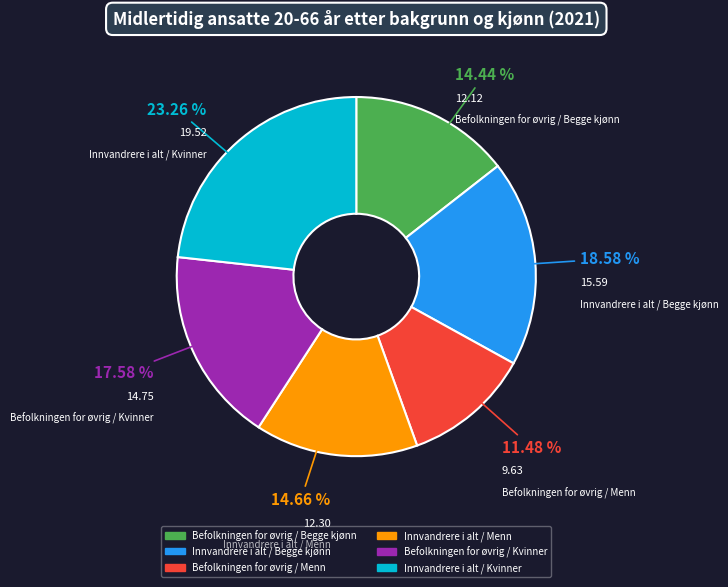

Is there a majority slice in this chart?

No